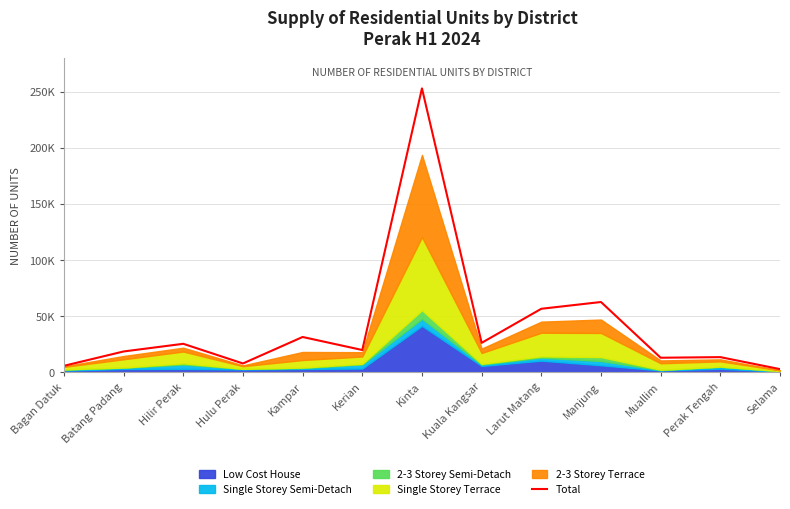

Reading left to right, what are all the values shown in this chart?

5810	18607	25450	7908	31518	19903	253216	26285	56681	62719	13020	13557	2870